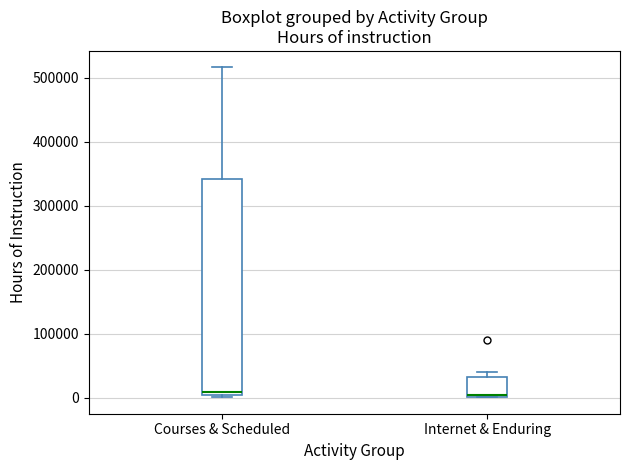

Which box is the tallest, from its lower edge to its upper edge?

Courses & Scheduled